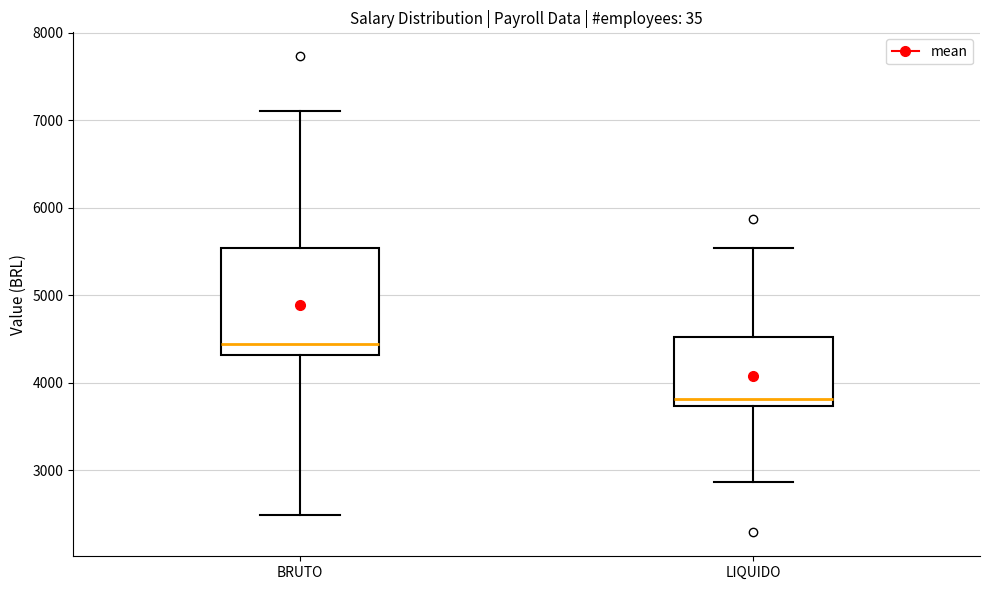

Reading left to right, read every box against the y-axis: the position of its median line, the range the box covers, and the ends of its whiskers. The values are not printed on the chart, so give them approximately, as read against the axis.

BRUTO: median 4400, box 4300 to 5500, whiskers 2500 to 7100
LIQUIDO: median 3800, box 3700 to 4500, whiskers 2900 to 5500